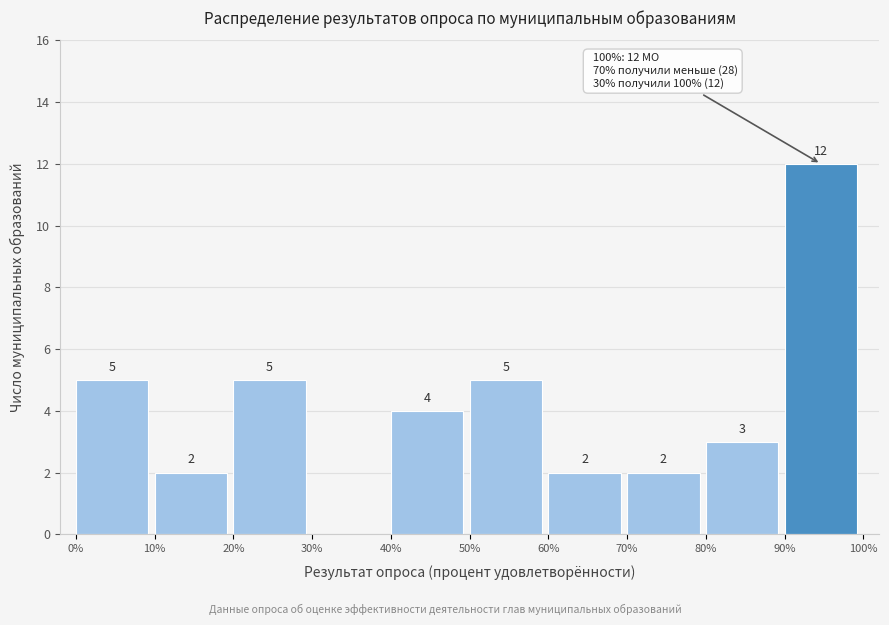

Which range on the x-axis has the tallest bar?

90% to 100%